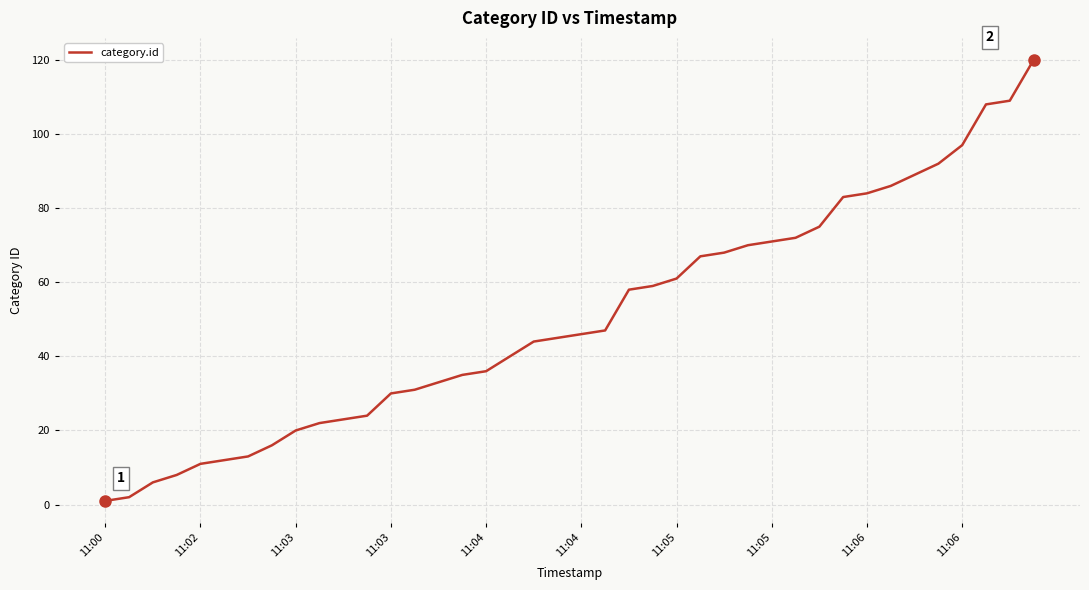

What is the difference between the maximum and minimum values?

119